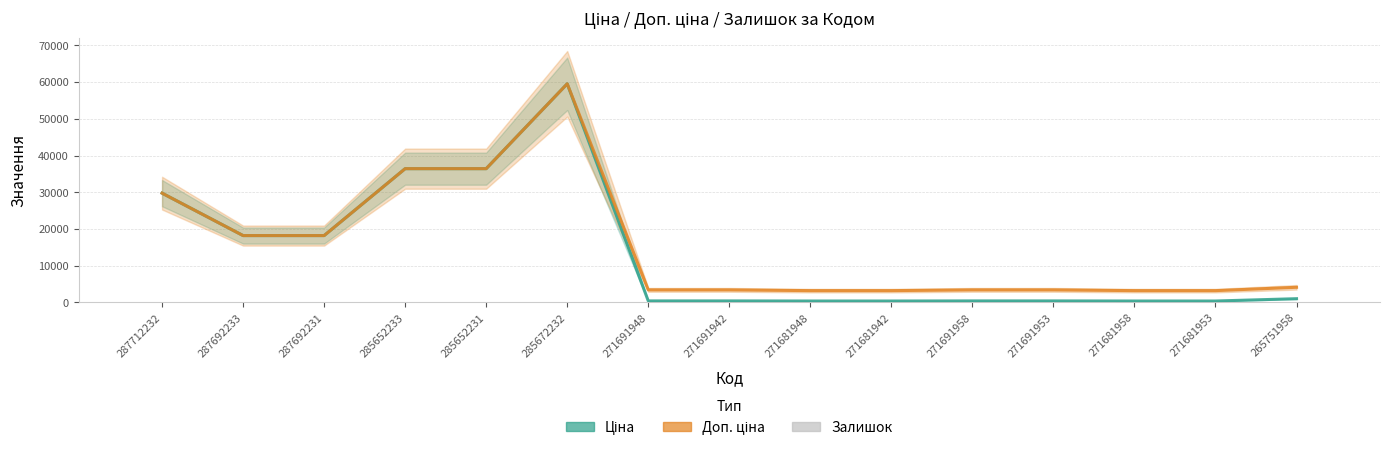

What is the total value across all series at 271681942?

3642.4